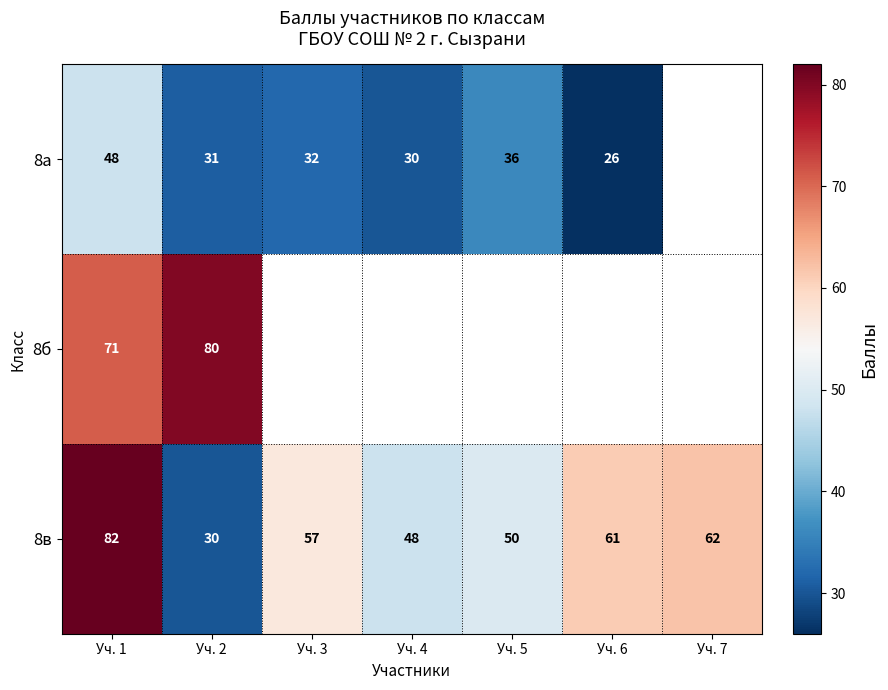

What is the difference between the highest and lowest values at Уч. 2?

50